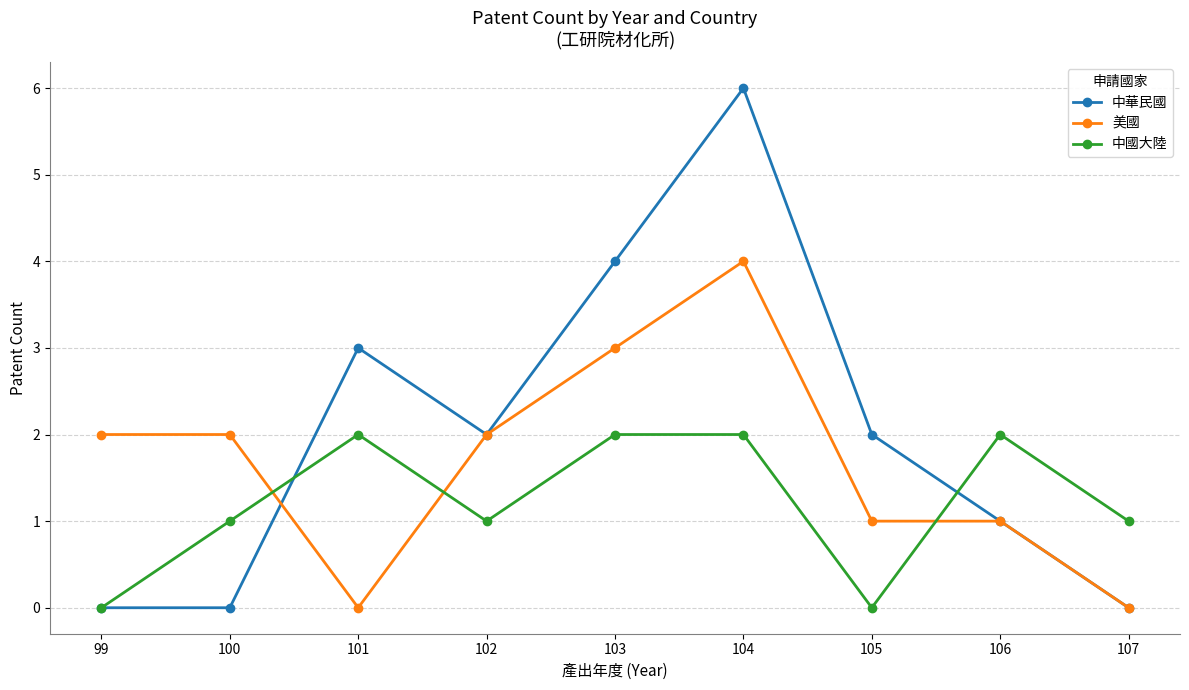

What is the approximate value of 中華民國 at 101?

3